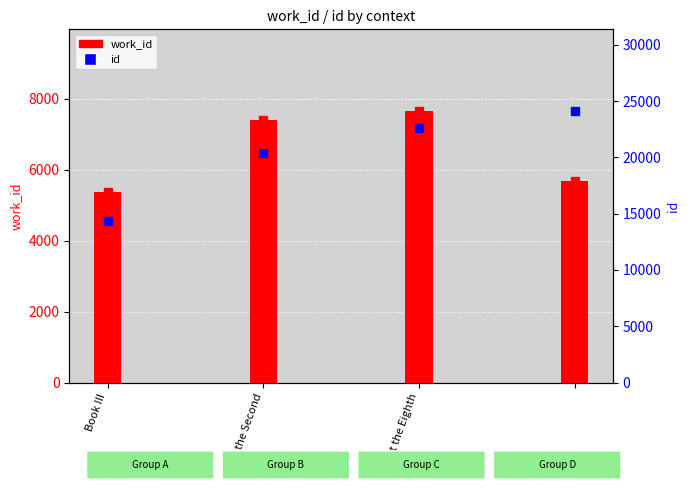

What is the spread (max minus min) of values at 3?

18448